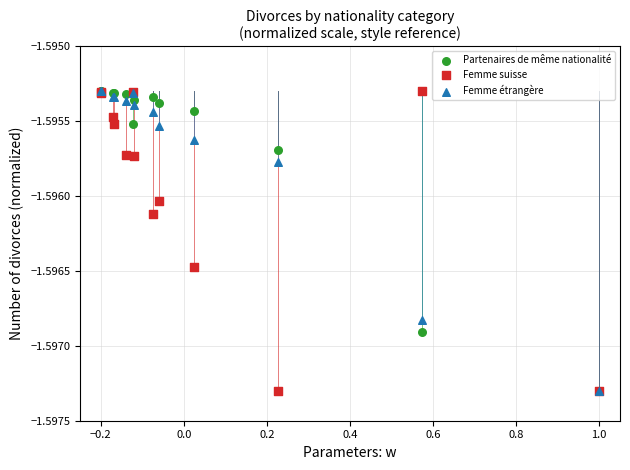

What are all the series names shown in the legend?

Partenaires de même nationalité, Femme suisse, Femme étrangère